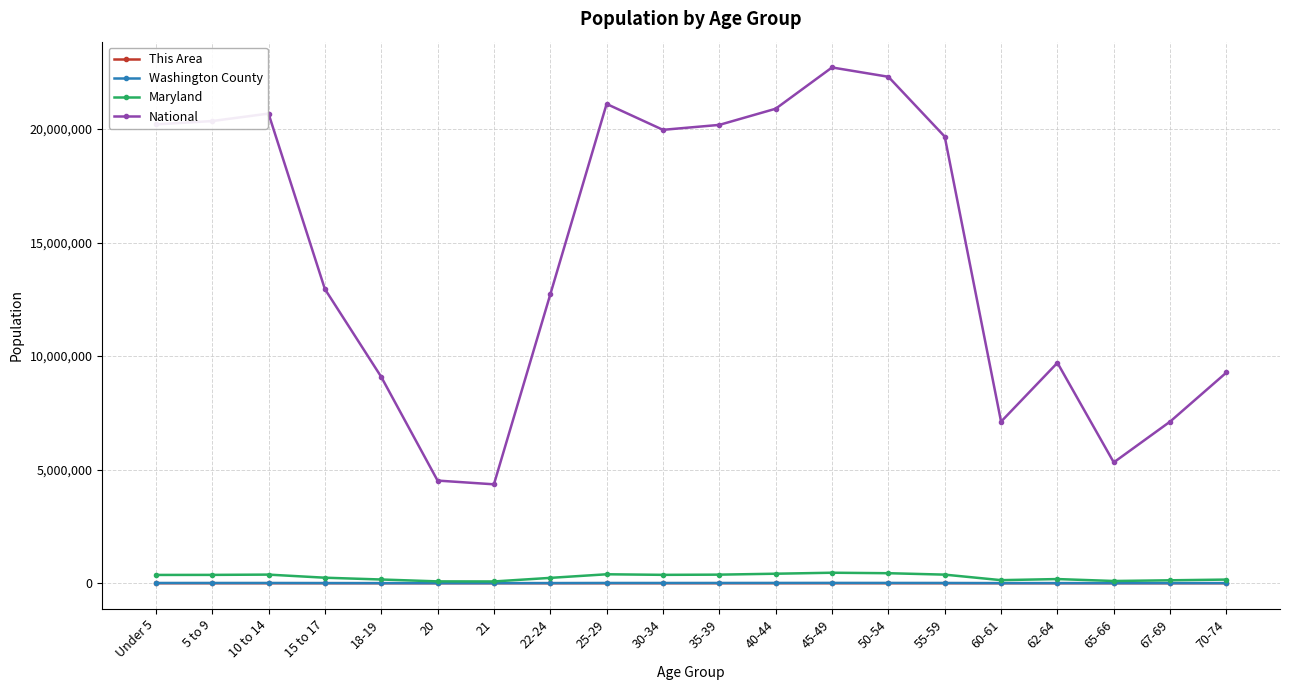

What are all the series names shown in the legend?

This Area, Washington County, Maryland, National